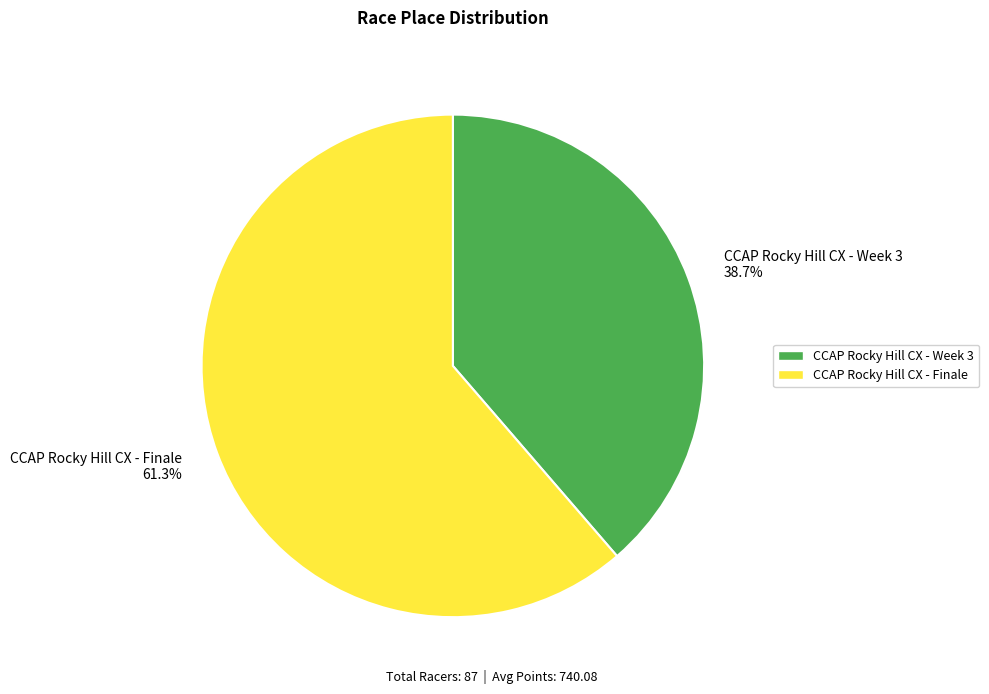

To the nearest percent, what percentage of the pie is CCAP Rocky Hill CX - Week 3?

39%